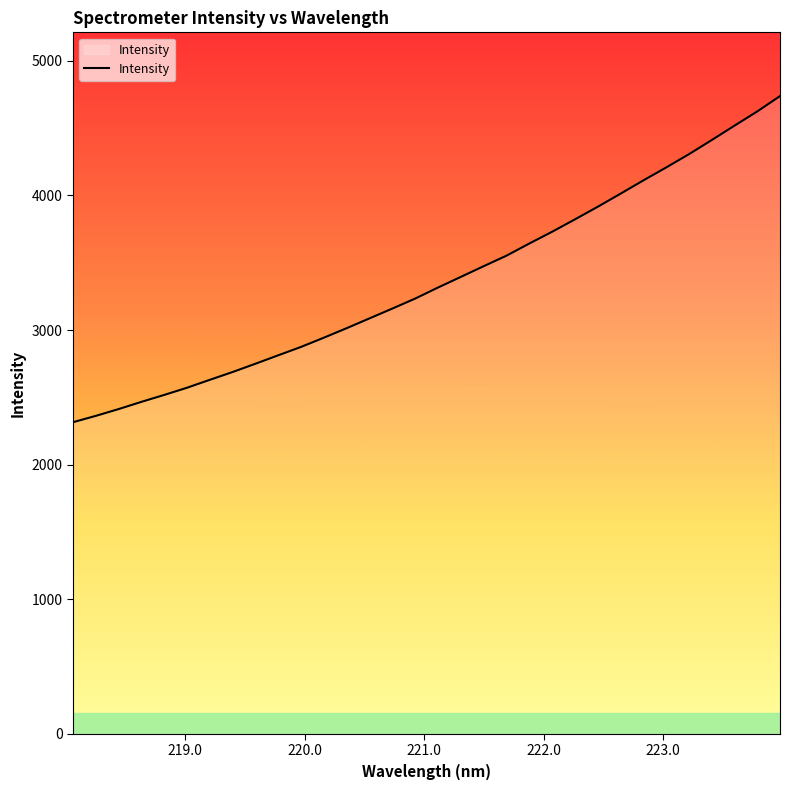

What is the maximum value shown in the chart?

4738.2